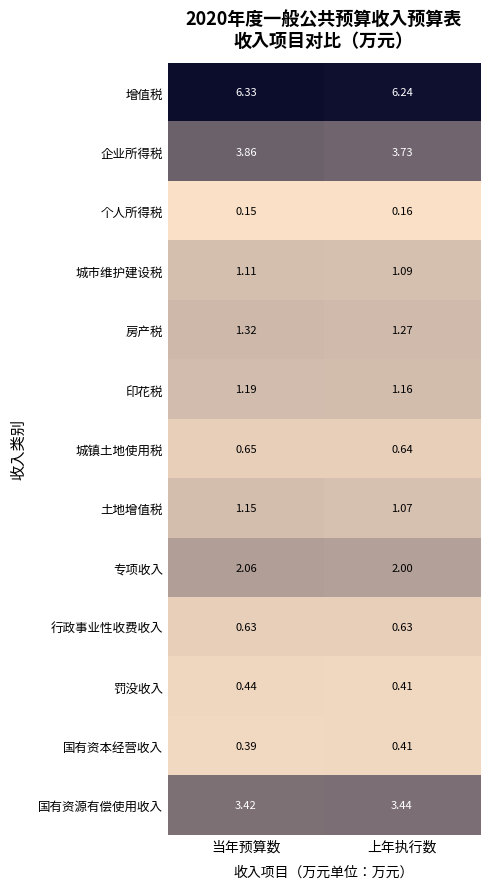

Which series changed the most between 当年预算数 and 上年执行数?

企业所得税